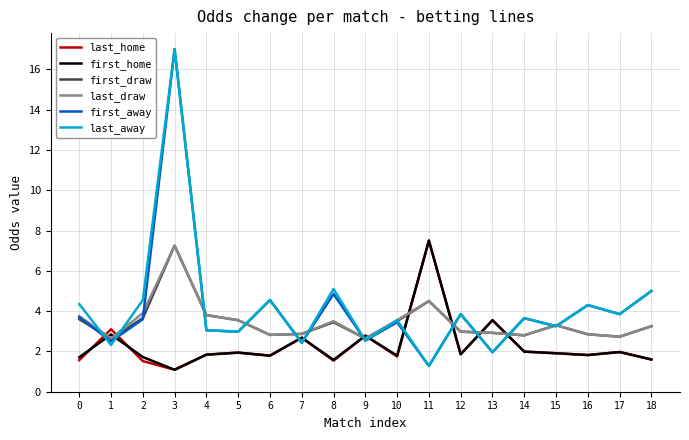

Between 7 and 8, which series saw the biggest shift?

last_away